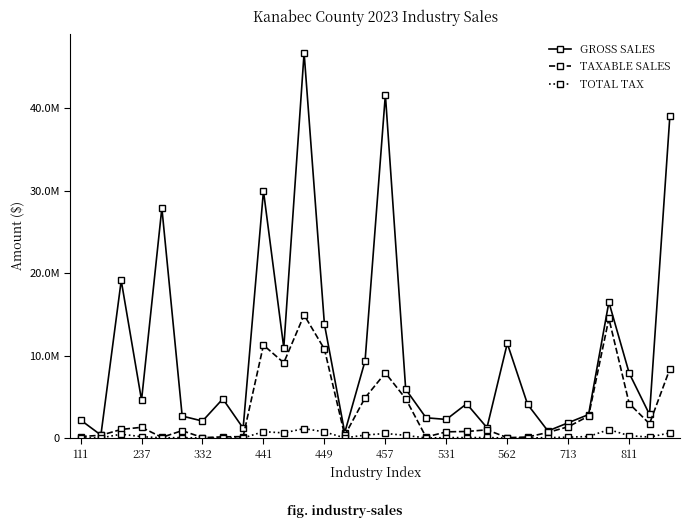

How many interior local peaks does the TAXABLE SALES series have?

7